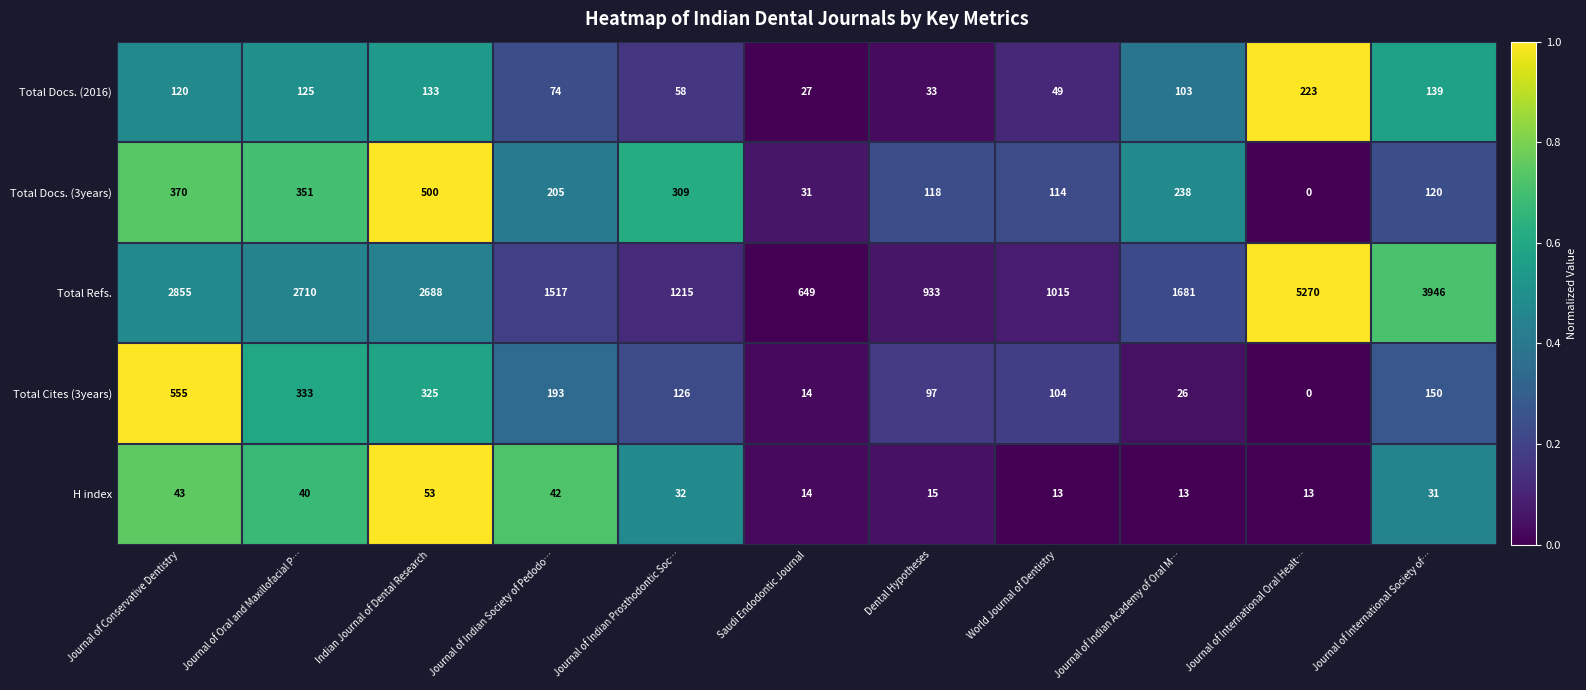

The value of Total Refs. at Journal of Indian Academy of Oral M… is 1681. True or false?

True